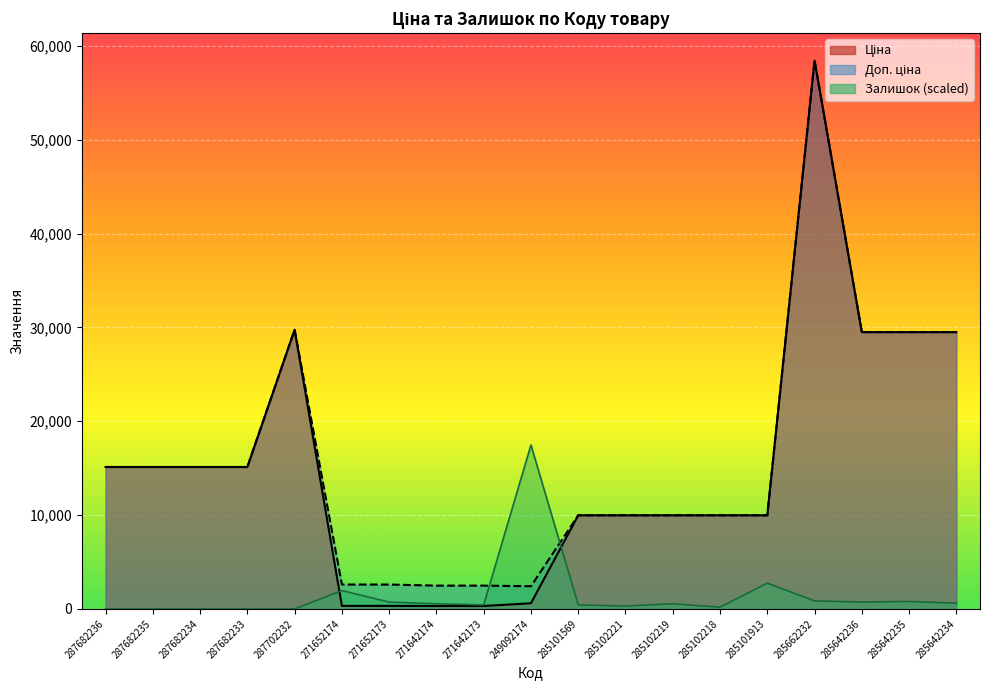

Is it true that Ціна equals 25122.9 at 287682234?

False